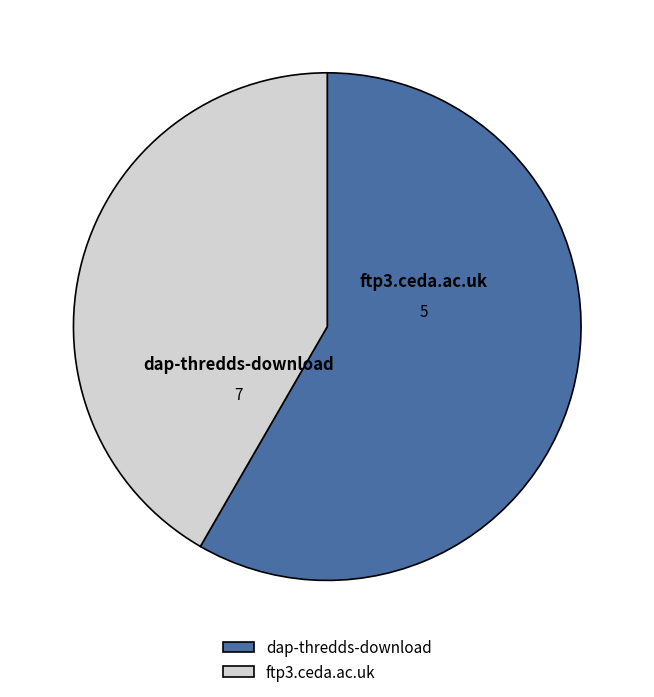

To the nearest percent, what portion does ftp3.ceda.ac.uk represent?

42%